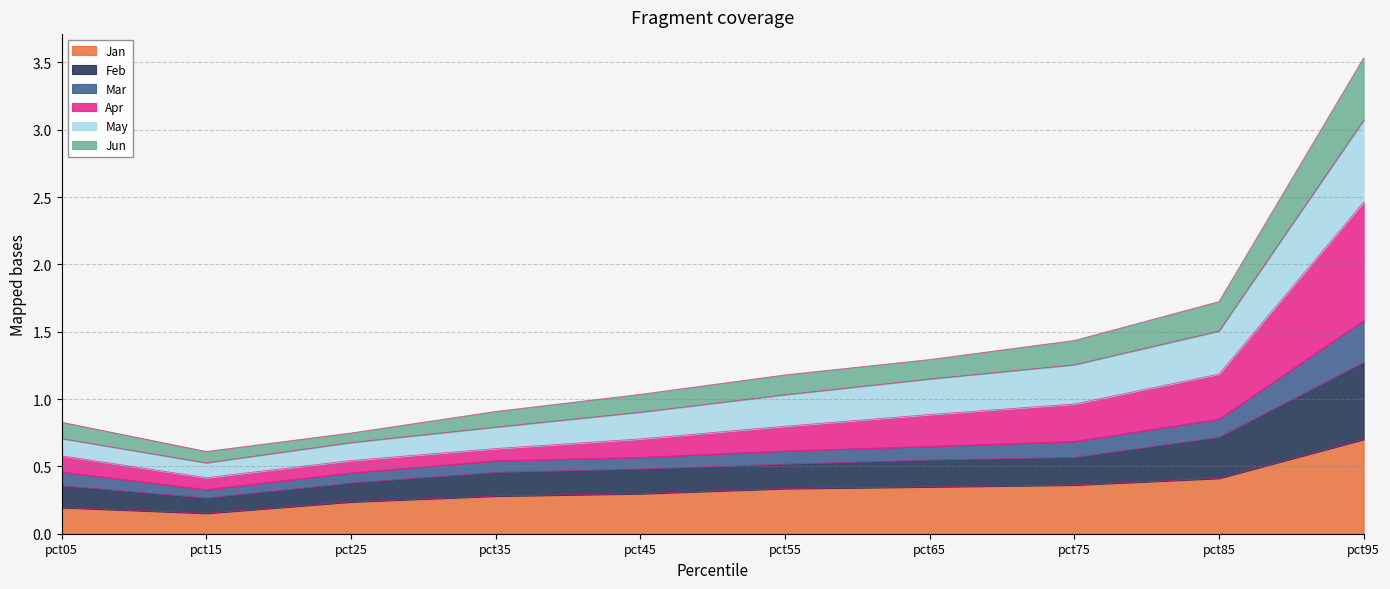

What is the maximum value for Jan?

0.7